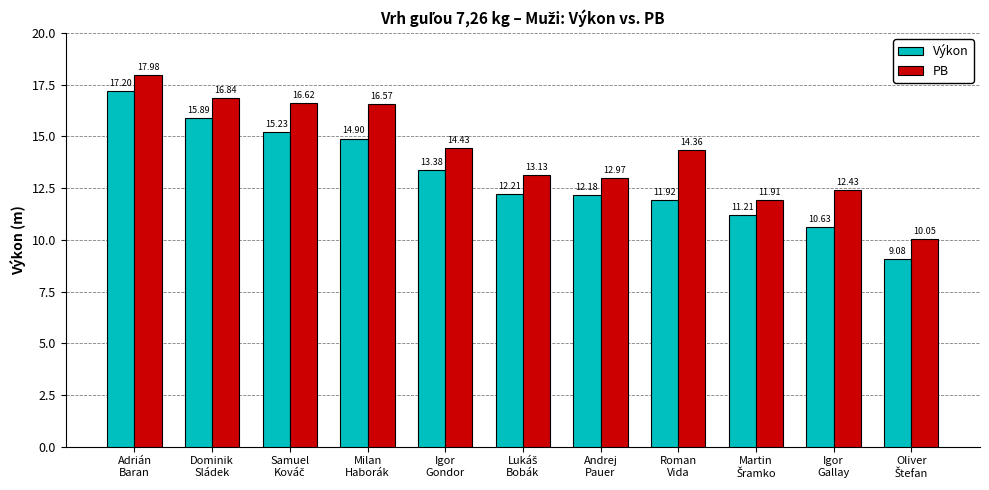

At which label is PB closest to 14?

Roman
Vida